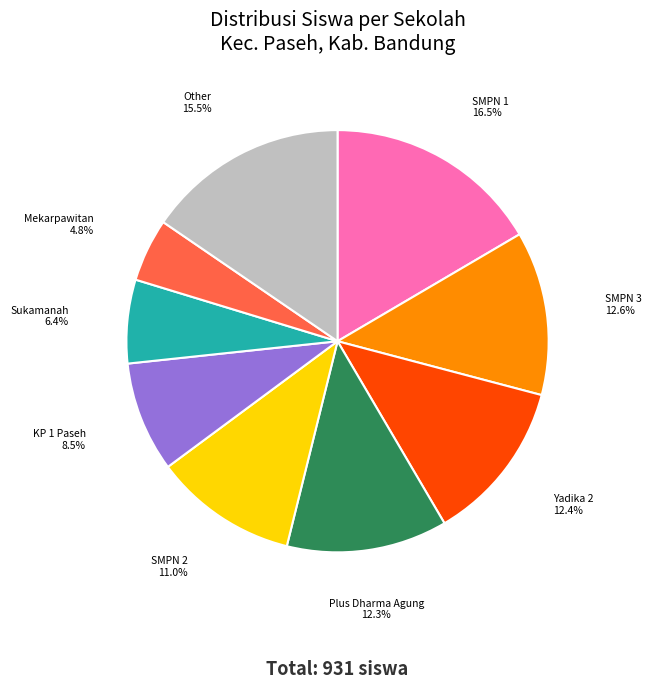

Is there a majority slice in this chart?

No